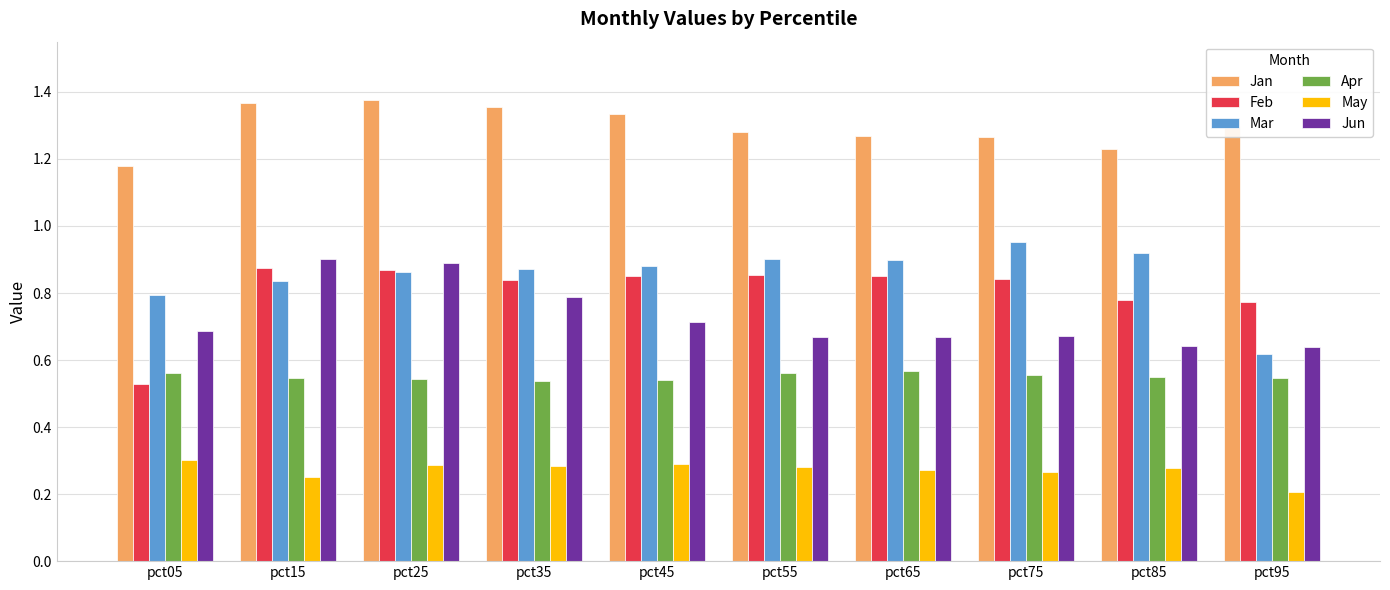

Which series has the largest total across all categories?

Jan